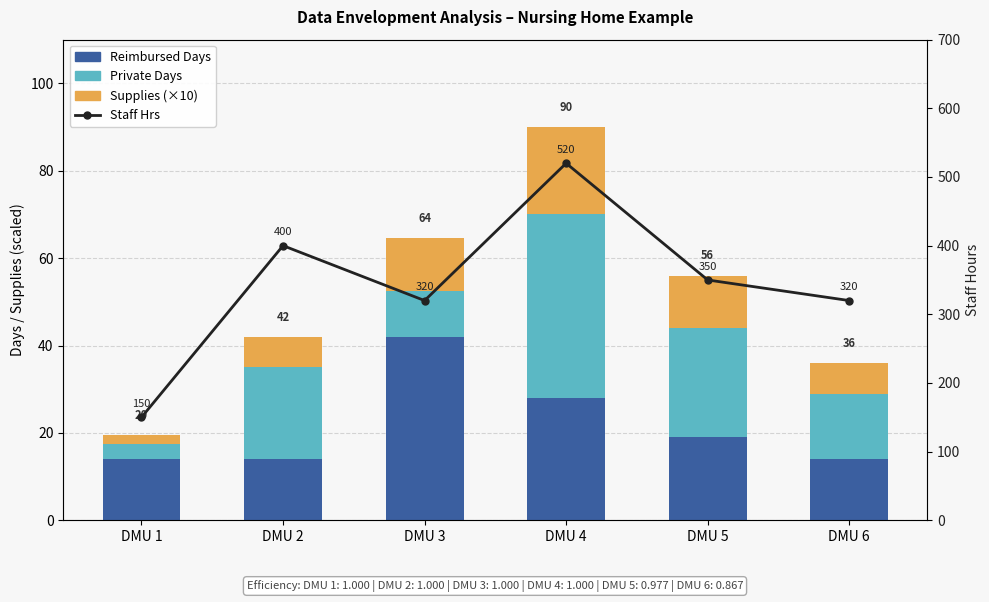

What is the total value across all series at DMU 6?

356.0